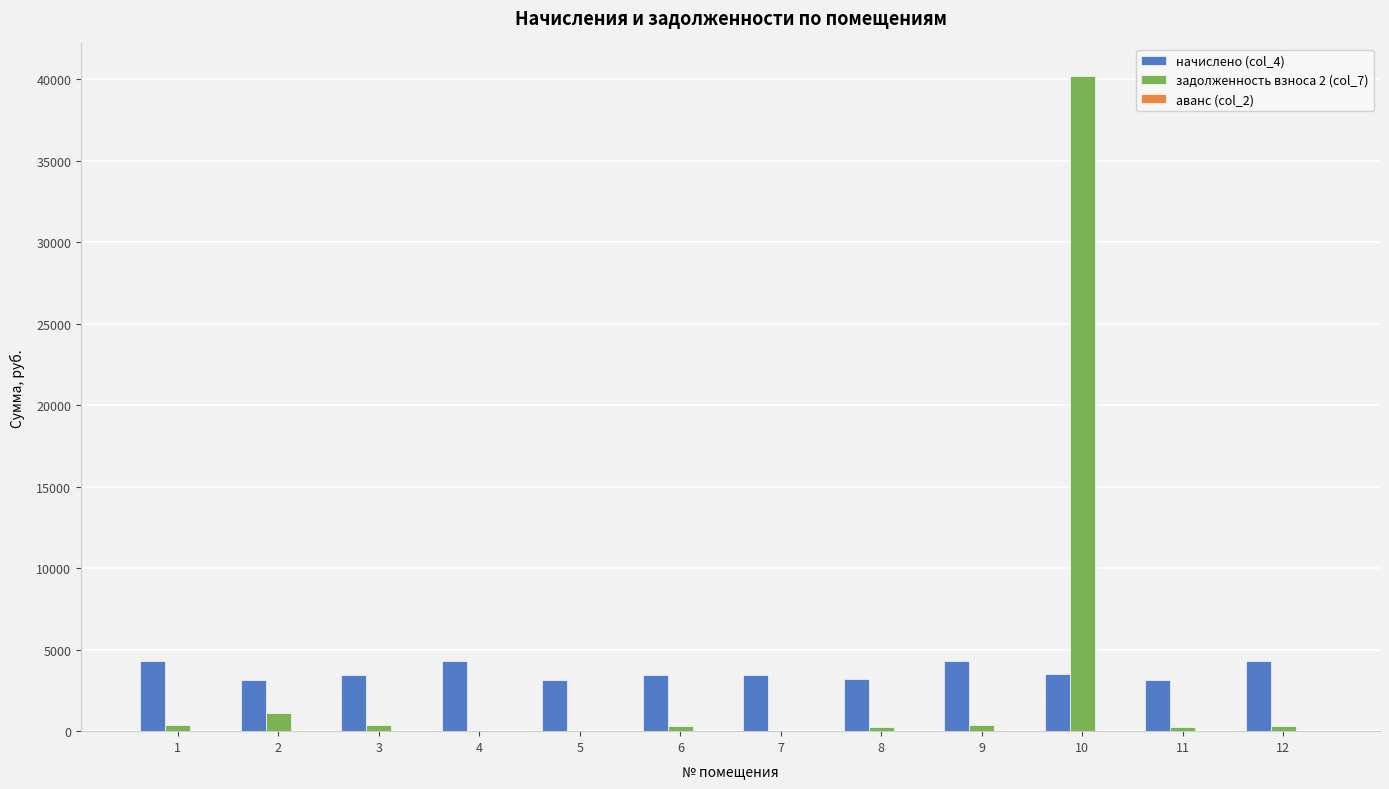

What is the greatest value displayed?

40176.3